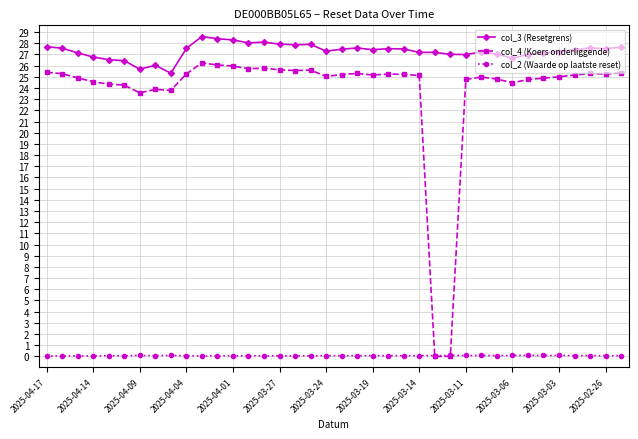

Which series has the largest total across all categories?

col_3 (Resetgrens)